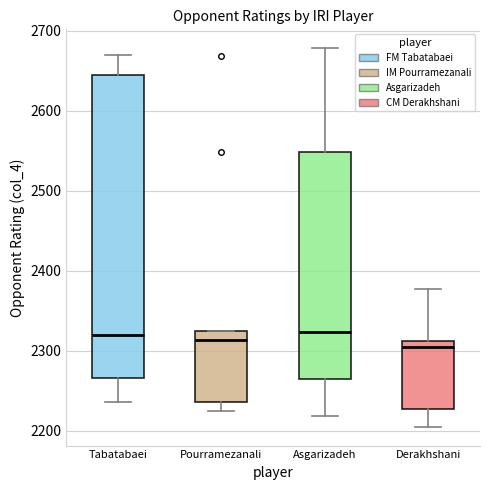

Reading left to right, read every box against the y-axis: the position of its median line, the range the box covers, and the ends of its whiskers. The values are not printed on the chart, so give them approximately, as read against the axis.

Tabatabaei: median 2320, box 2270 to 2650, whiskers 2240 to 2670
Pourramezanali: median 2310, box 2240 to 2330, whiskers 2230 to 2330
Asgarizadeh: median 2320, box 2260 to 2550, whiskers 2220 to 2680
Derakhshani: median 2300, box 2230 to 2310, whiskers 2210 to 2380